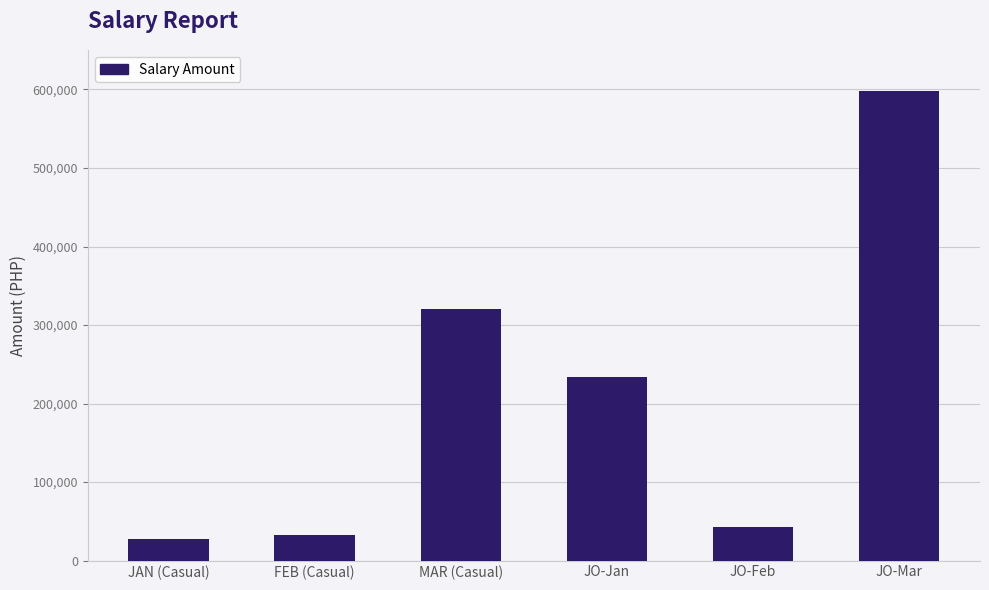

At which label does the data first exceed 233584?

MAR (Casual)